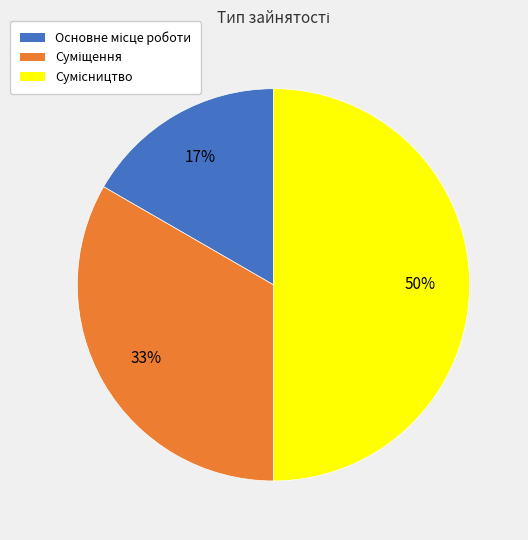

To the nearest percent, what is the average slice percentage?

33%